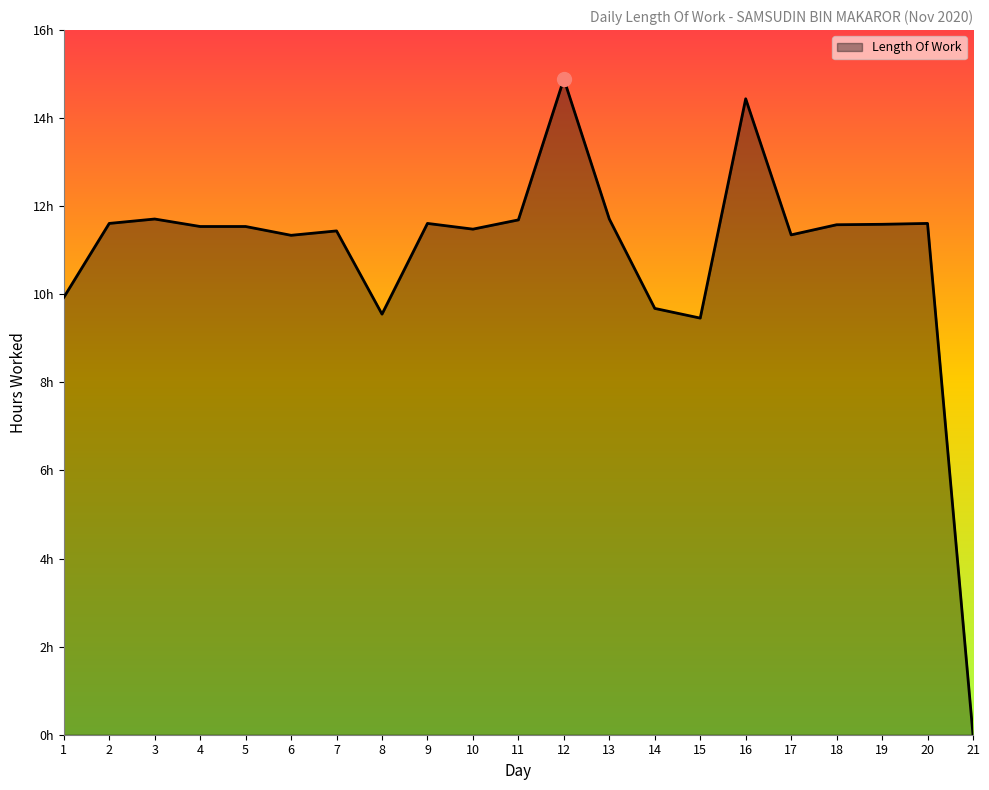

Does the chart display data point markers on the line(s)?

No